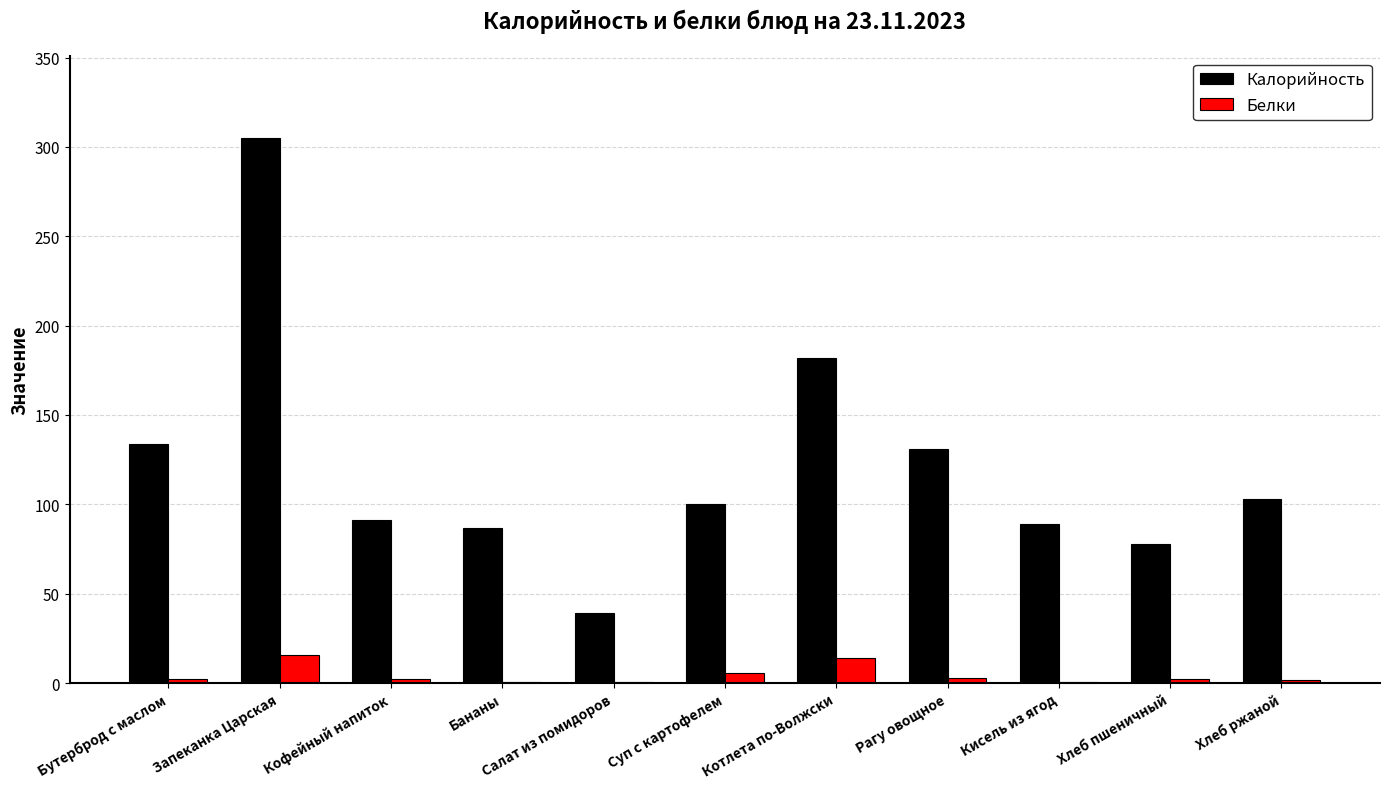

How many groups of bars are there?

11